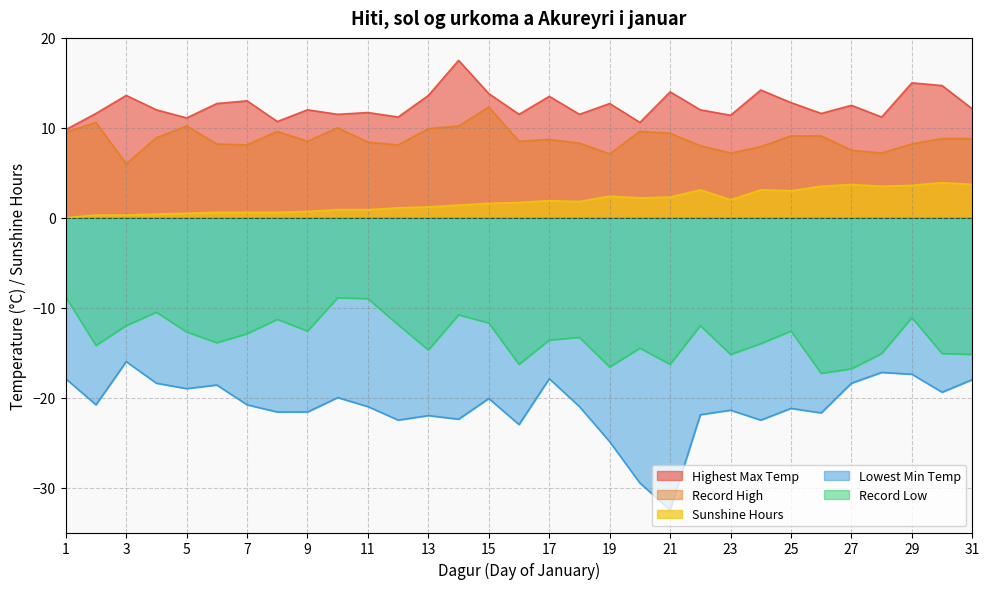

Is it true that Record High equals 5.2 at 18?

False